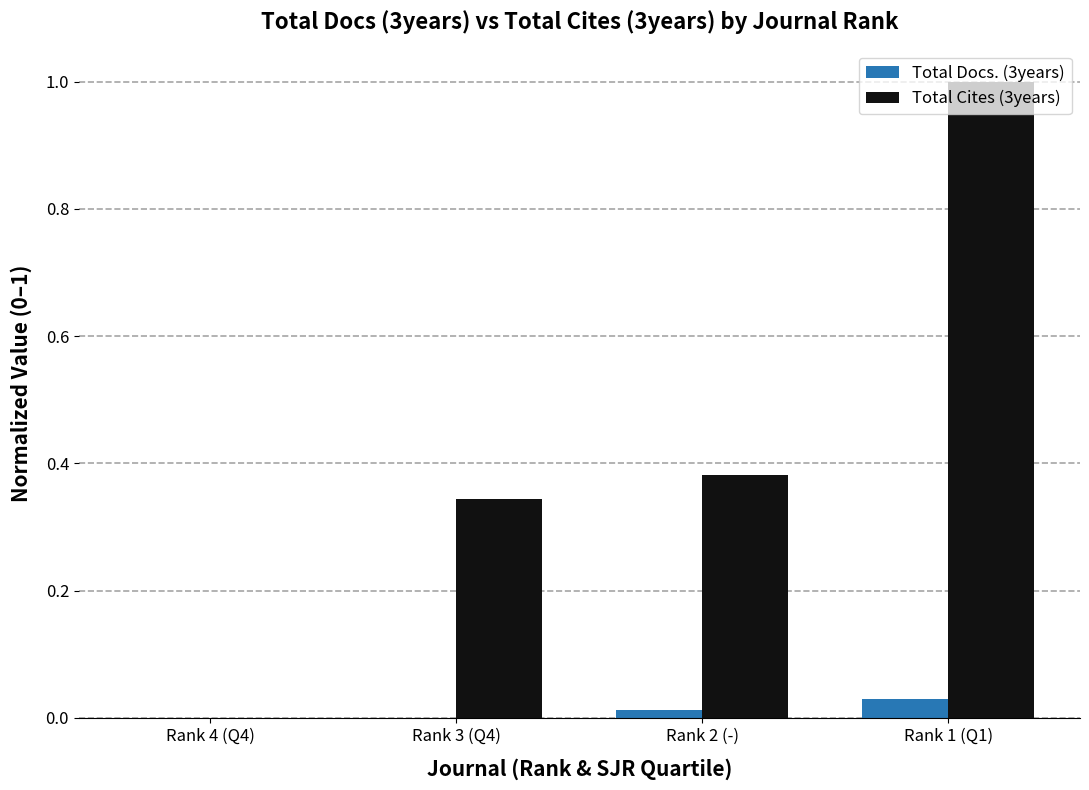

Which series changed the most between Rank 4 (Q4) and Rank 2 (-)?

Total Cites (3years)